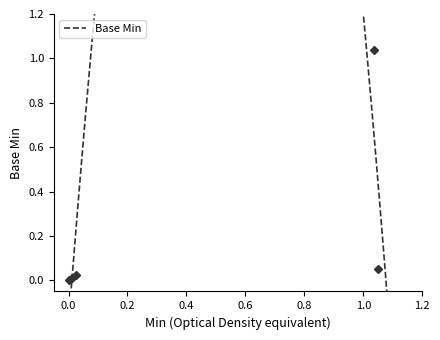

What value does the data have at 1?

1.0